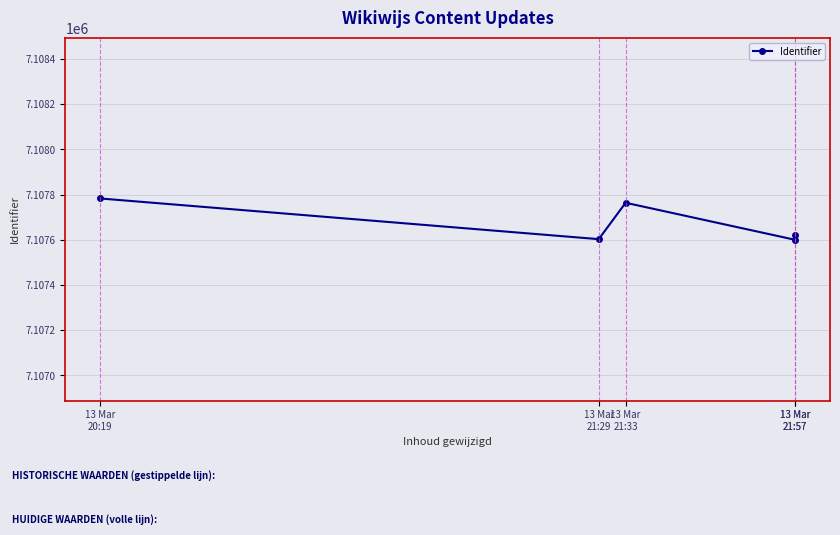

Count the number of values greater than 7107620.

2